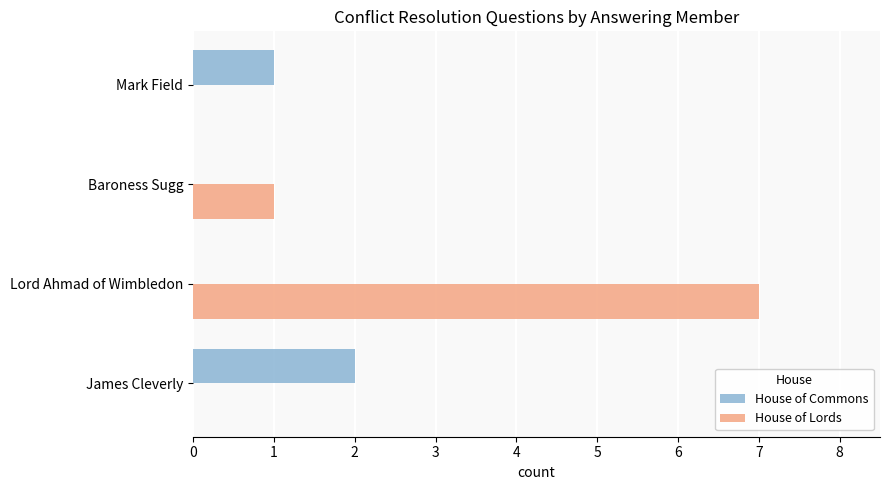

Is it true that House of Commons equals 0 at James Cleverly?

False